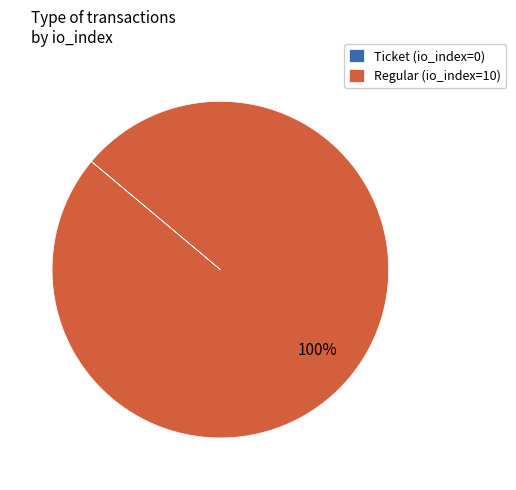

To the nearest percent, what is the average slice percentage?

50%